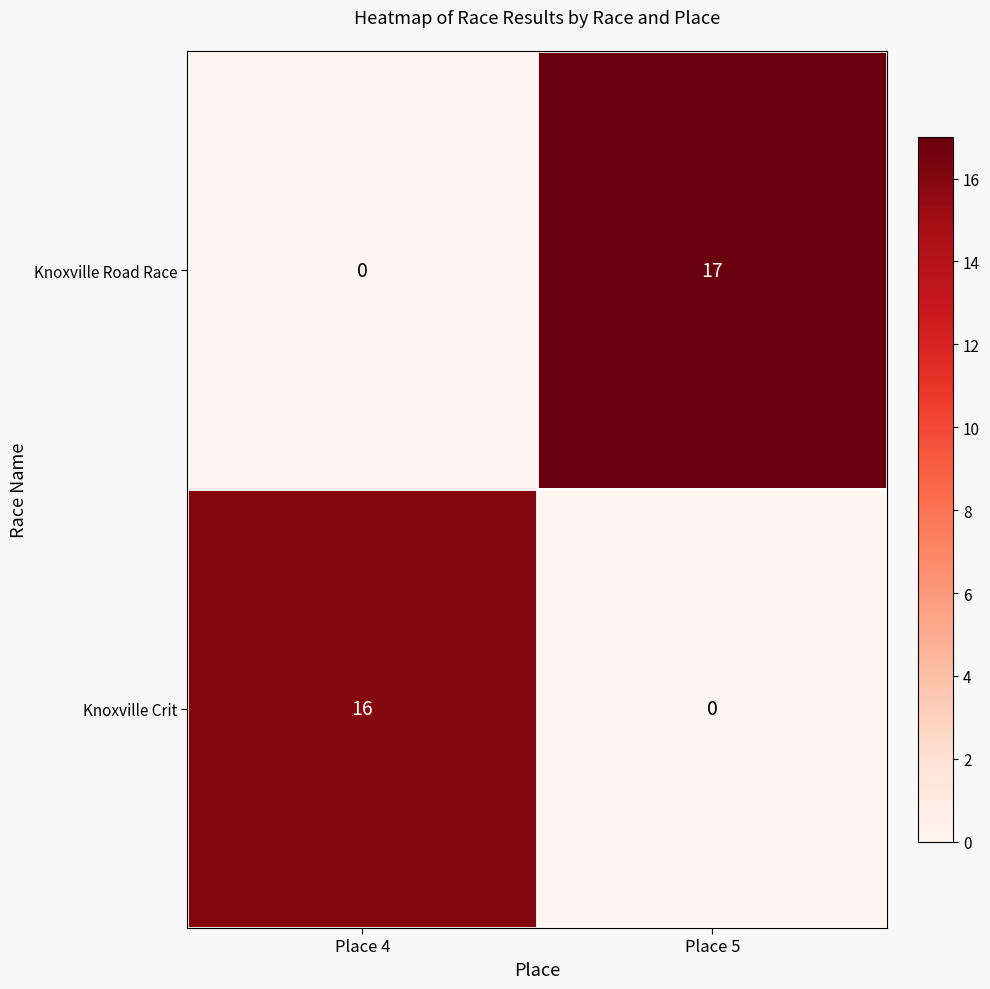

Which series changed the most between Place 4 and Place 5?

Knoxville Road Race